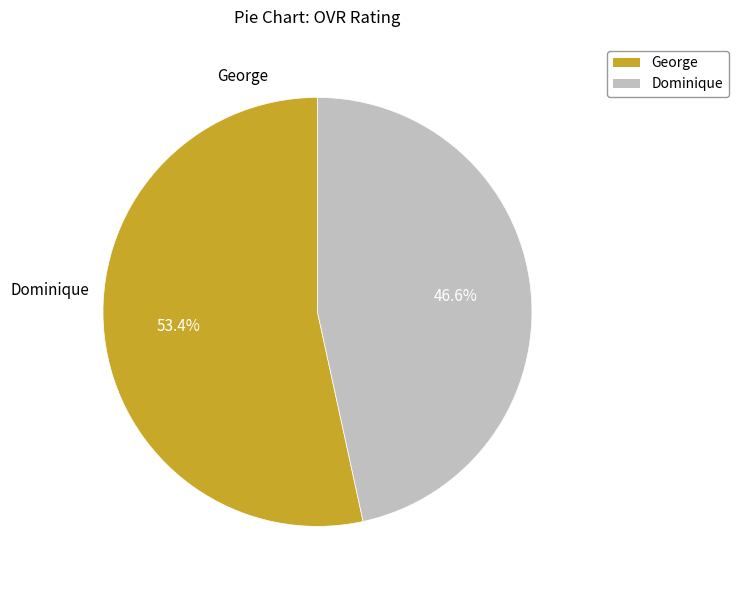

Is it true that Dominique is 47% of the pie?

True